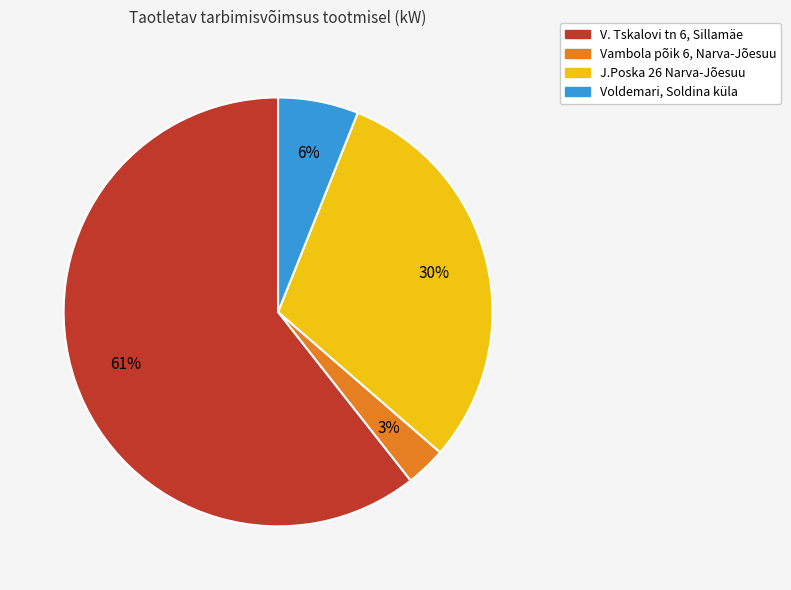

Which slice is the largest?

V. Tskalovi tn 6, Sillamäe